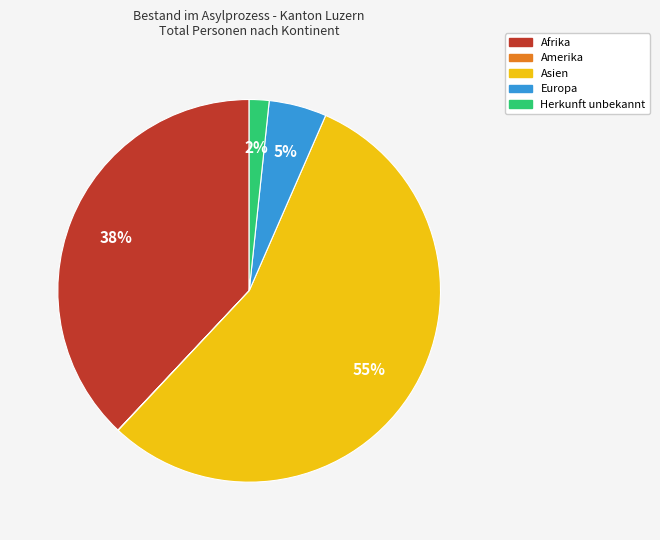

Which has a higher value, Europa or Afrika?

Afrika